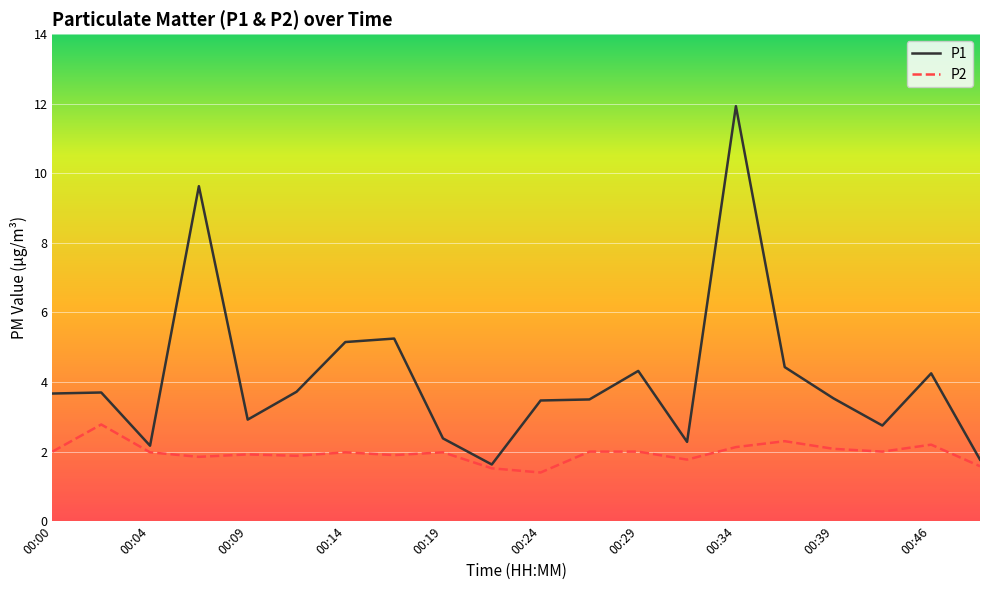

List the series in order of their overall mean, lowest first.

P2, P1